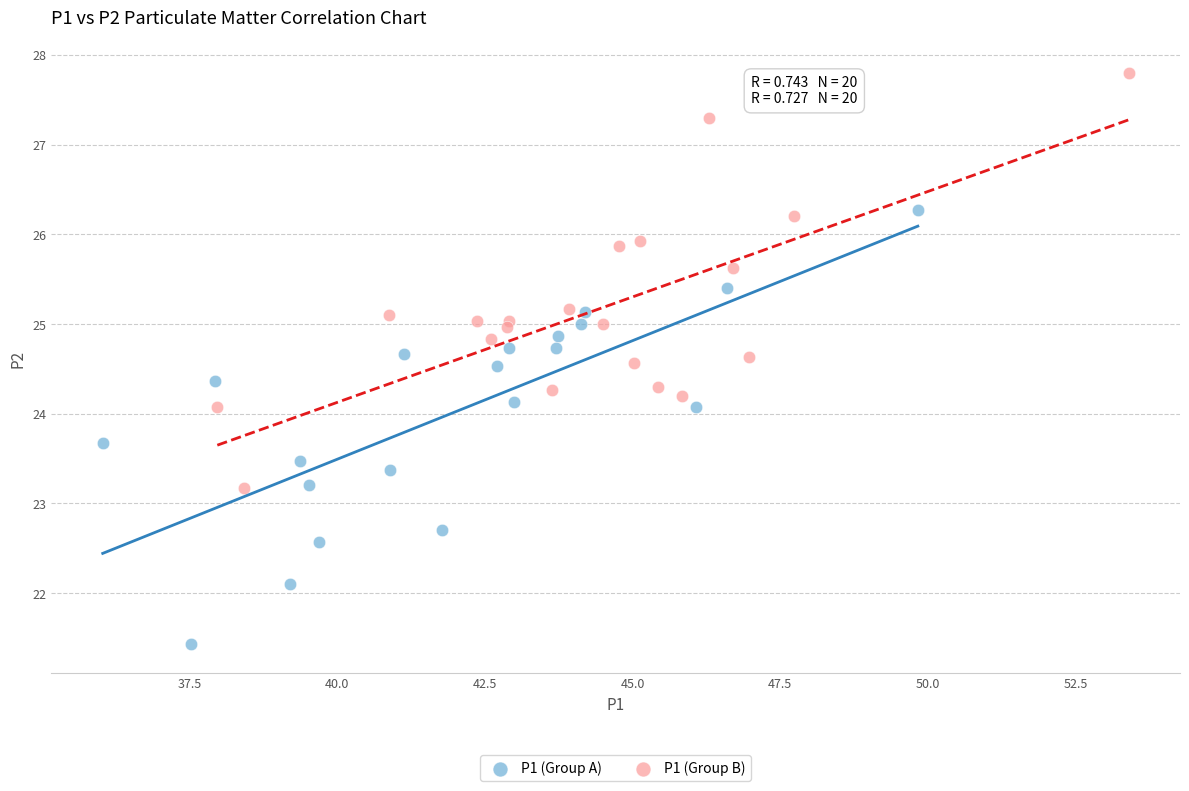

What are all the series names shown in the legend?

P1 (Group A), P1 (Group B)